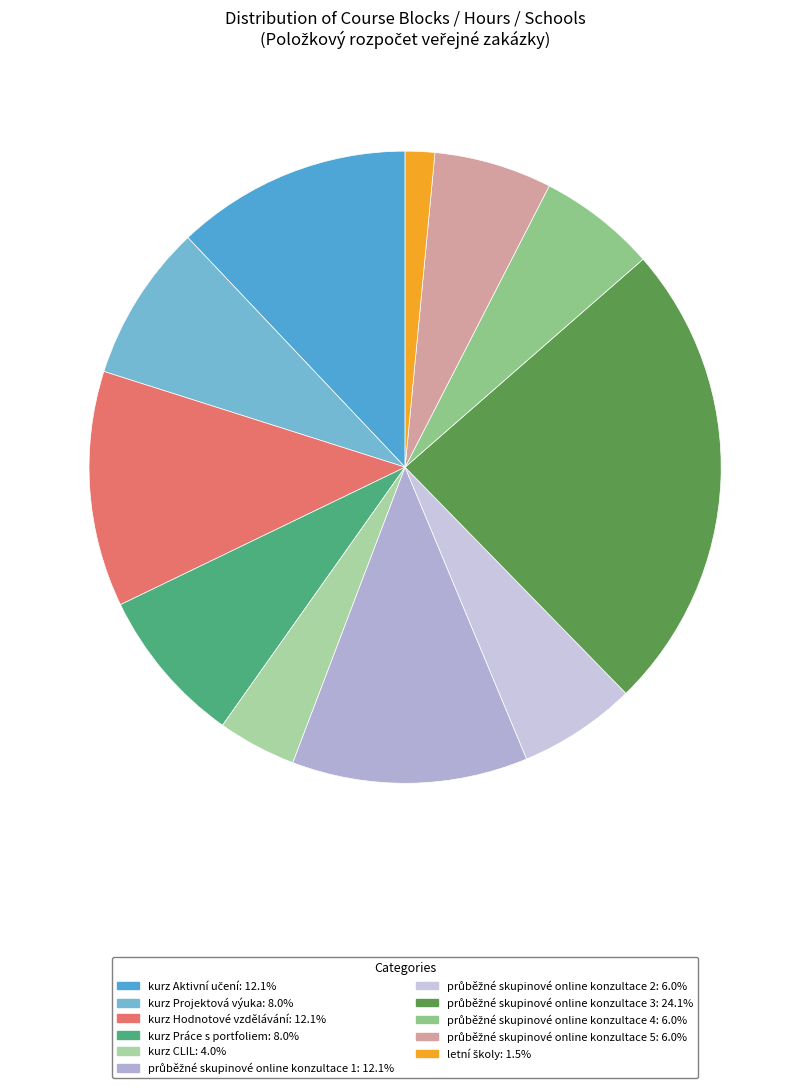

What percentage do průběžné skupinové online konzultace 4 and kurz Práce s portfoliem together represent?

14.1%